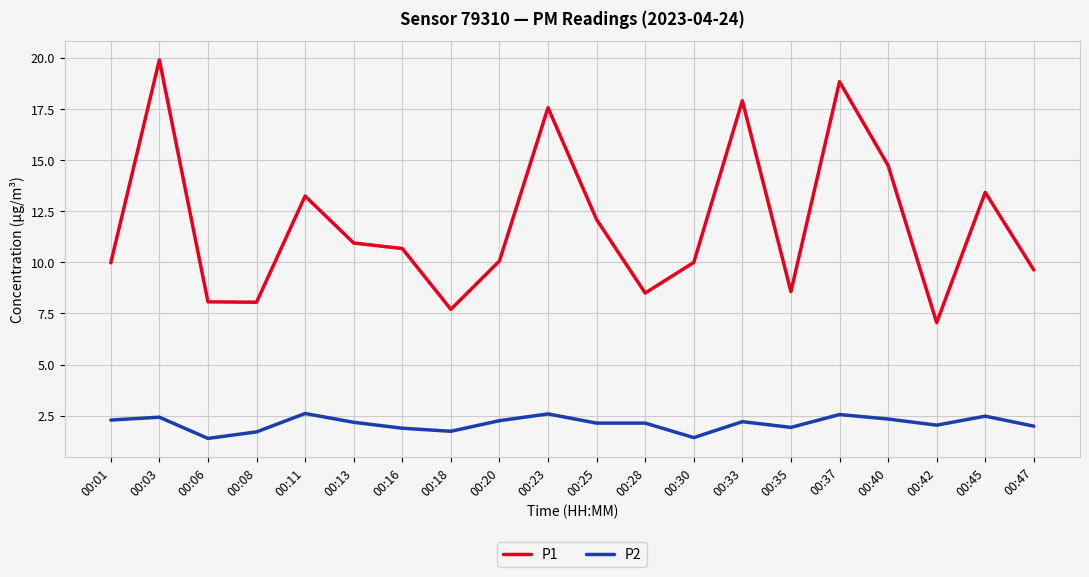

Which category has the highest value across all series?

00:03